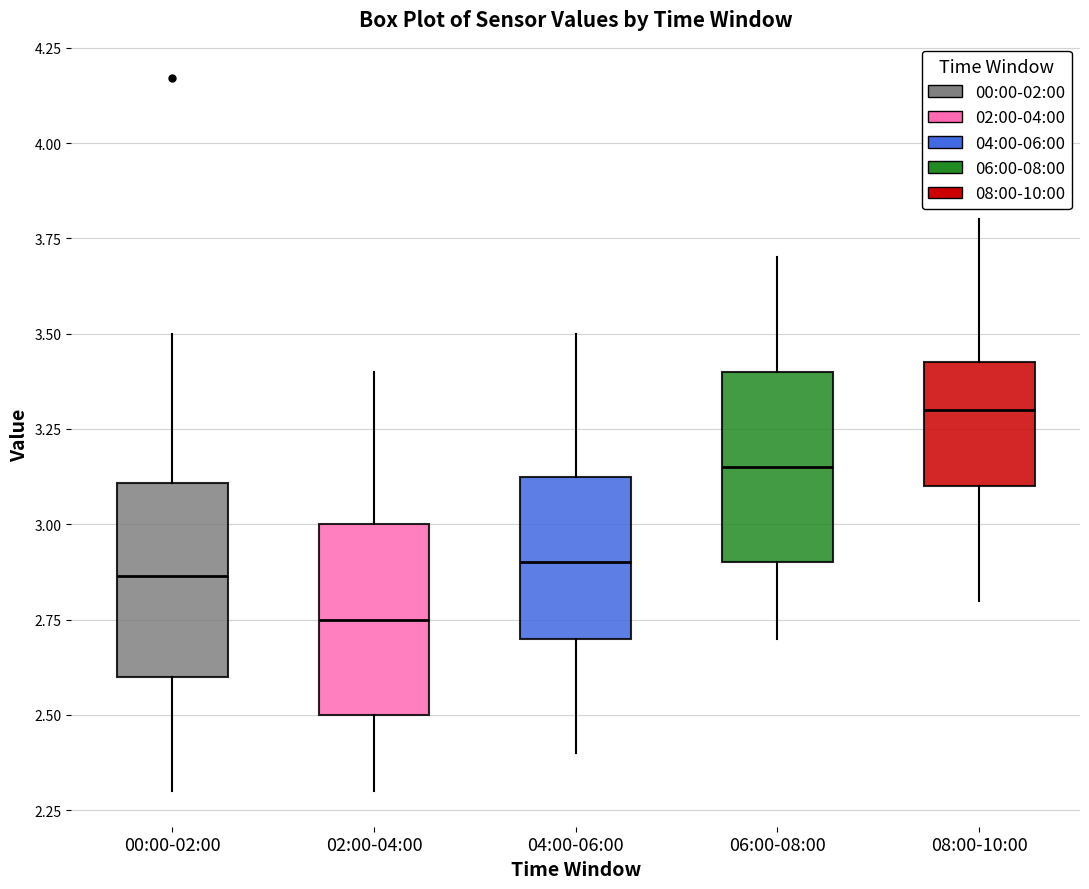

Reading left to right, transcribe this box plot: for each box, give where its median line is, the range the box spans, and where its two whiskers end, as read against the y-axis. The values are not printed on the chart, so give them approximately, as read against the axis.

00:00-02:00: median 2.85, box 2.60 to 3.10, whiskers 2.30 to 3.50
02:00-04:00: median 2.75, box 2.50 to 3.00, whiskers 2.30 to 3.40
04:00-06:00: median 2.90, box 2.70 to 3.15, whiskers 2.40 to 3.50
06:00-08:00: median 3.15, box 2.90 to 3.40, whiskers 2.70 to 3.70
08:00-10:00: median 3.30, box 3.10 to 3.45, whiskers 2.80 to 3.80